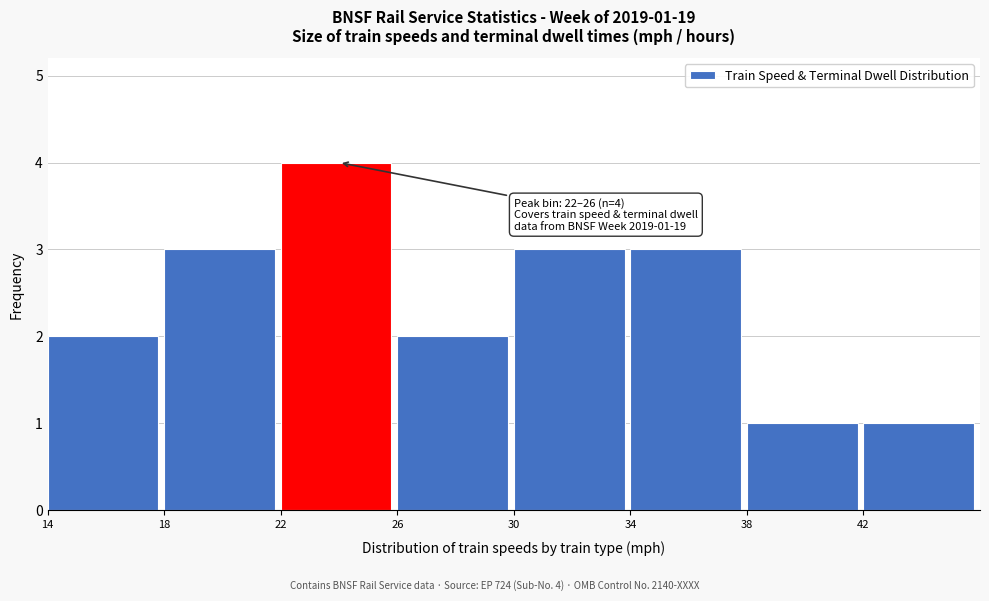

Which range on the x-axis has the tallest bar?

22 to 26